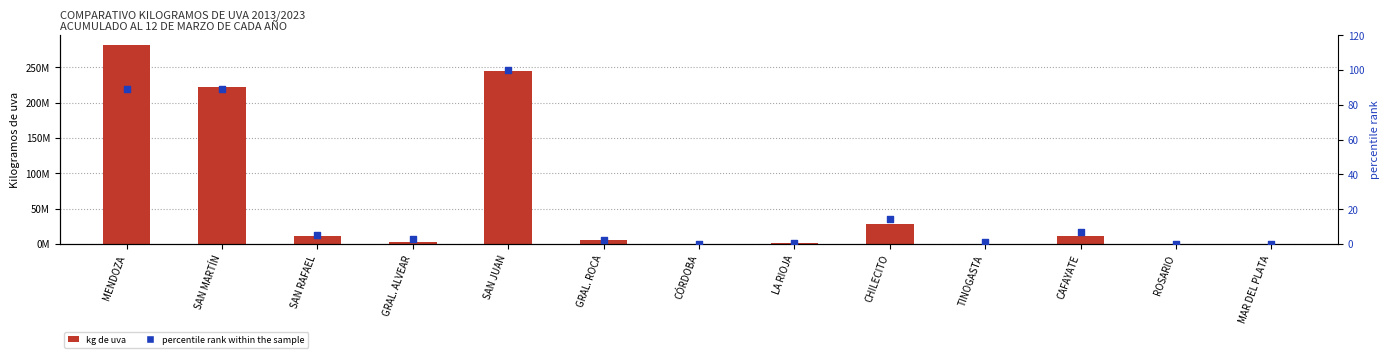

Which series has the largest Y range (max minus min)?

kg de uva (2023)